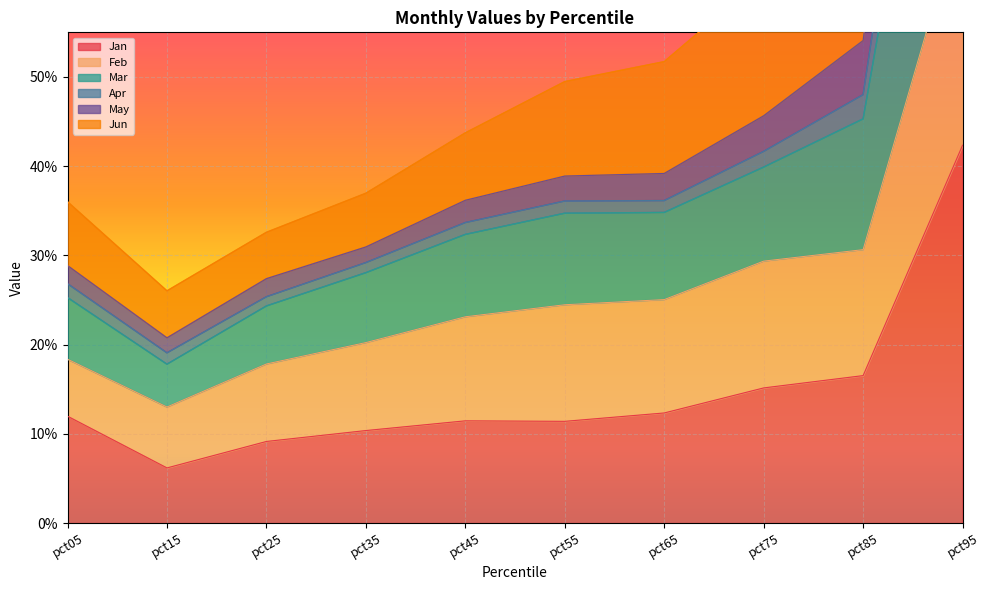

What is the minimum value shown in the chart?

0.1